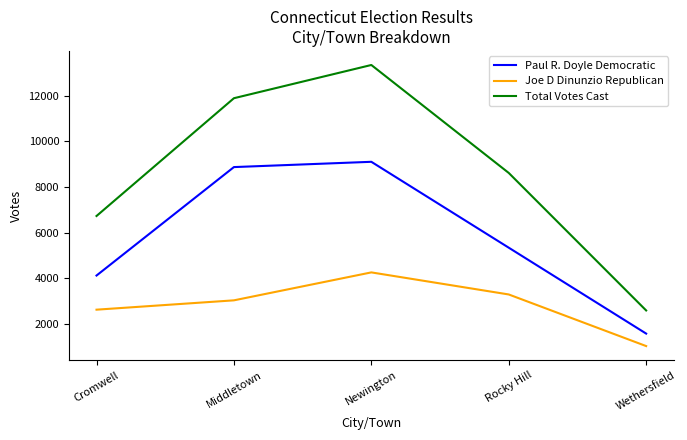

The Total Votes Cast series shows 8618 at Rocky Hill. True or false?

True